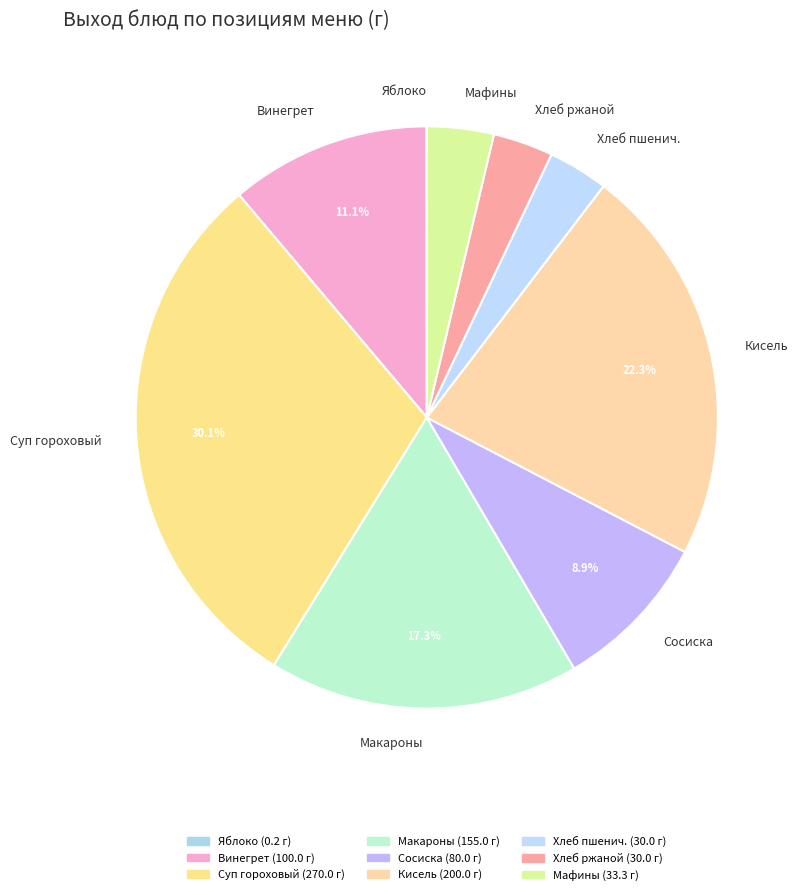

What percentage is the Хлеб ржаной slice, to the nearest percent?

3%